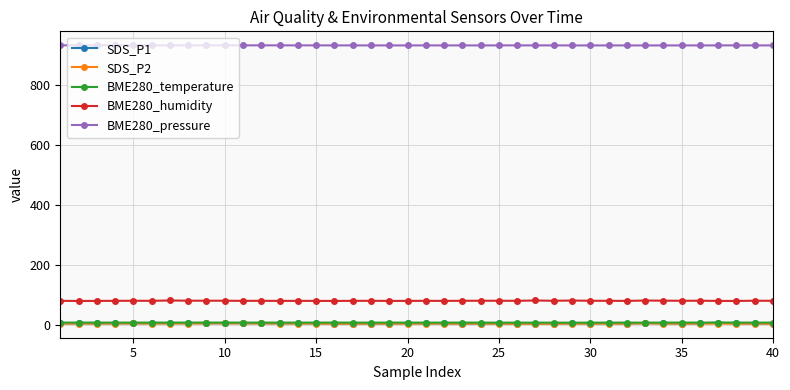

What is the difference between the second highest and second lowest values in the BME280_temperature series?

0.3